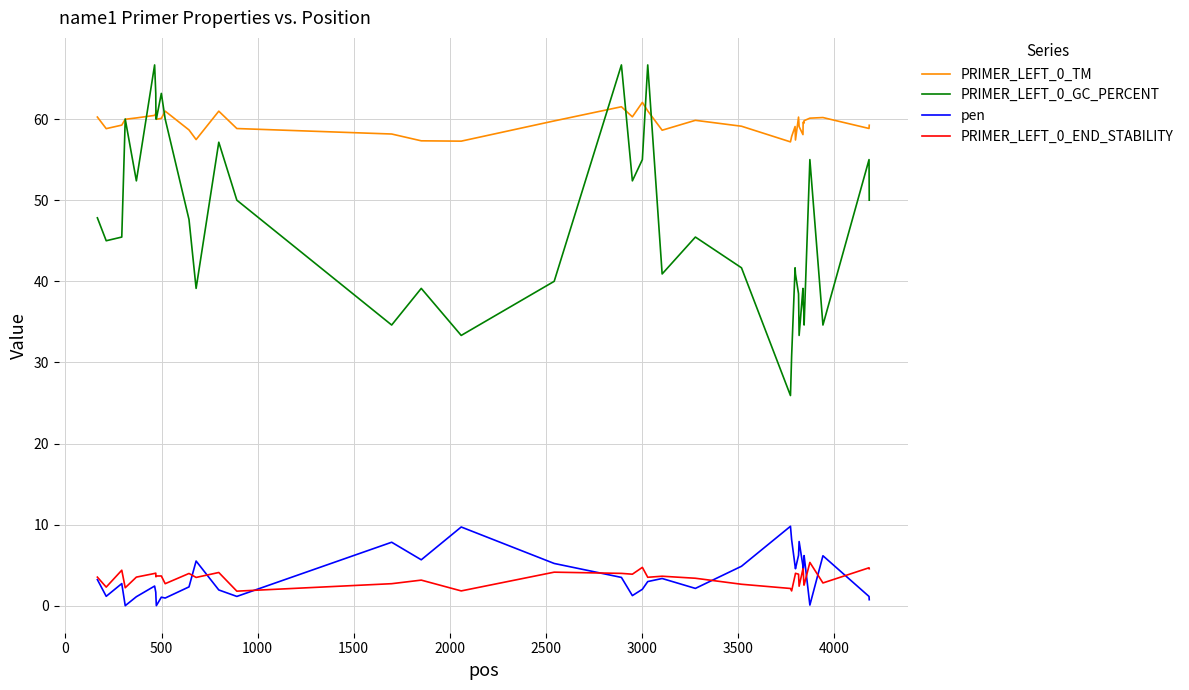

True or false: PRIMER_LEFT_0_GC_PERCENT and PRIMER_LEFT_0_END_STABILITY cross at least once.

False